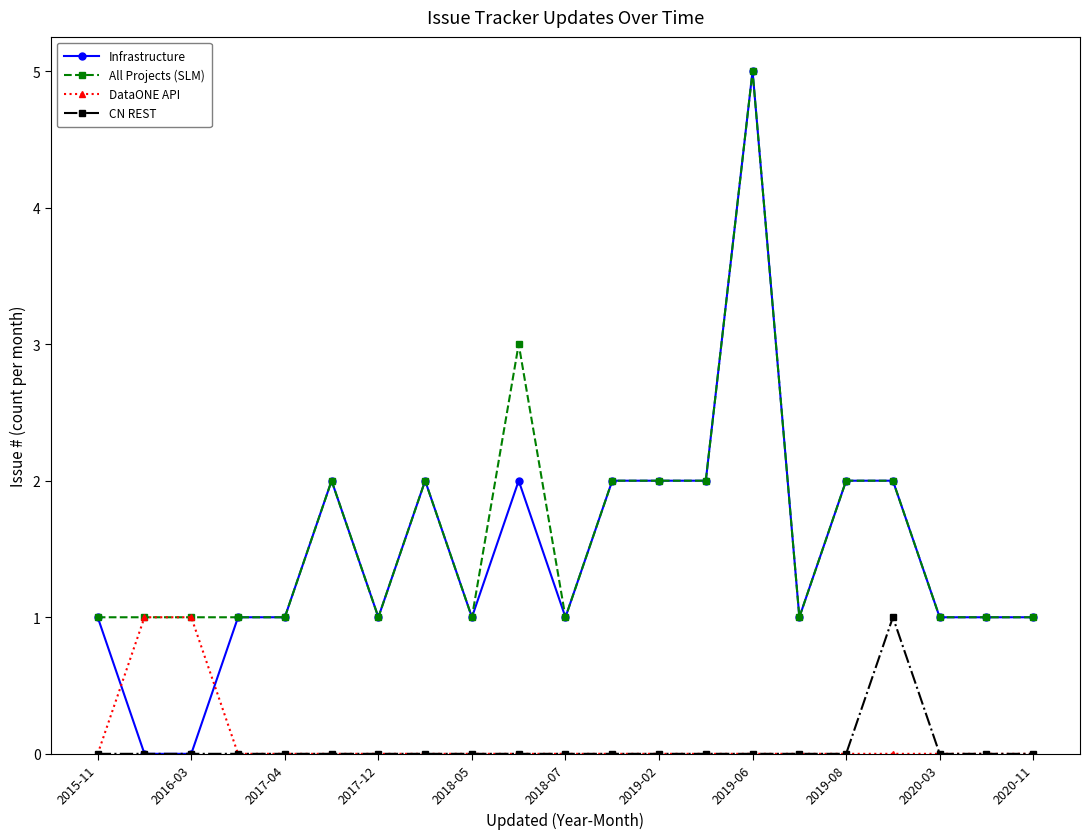

What is the maximum value for All Projects (SLM)?

5